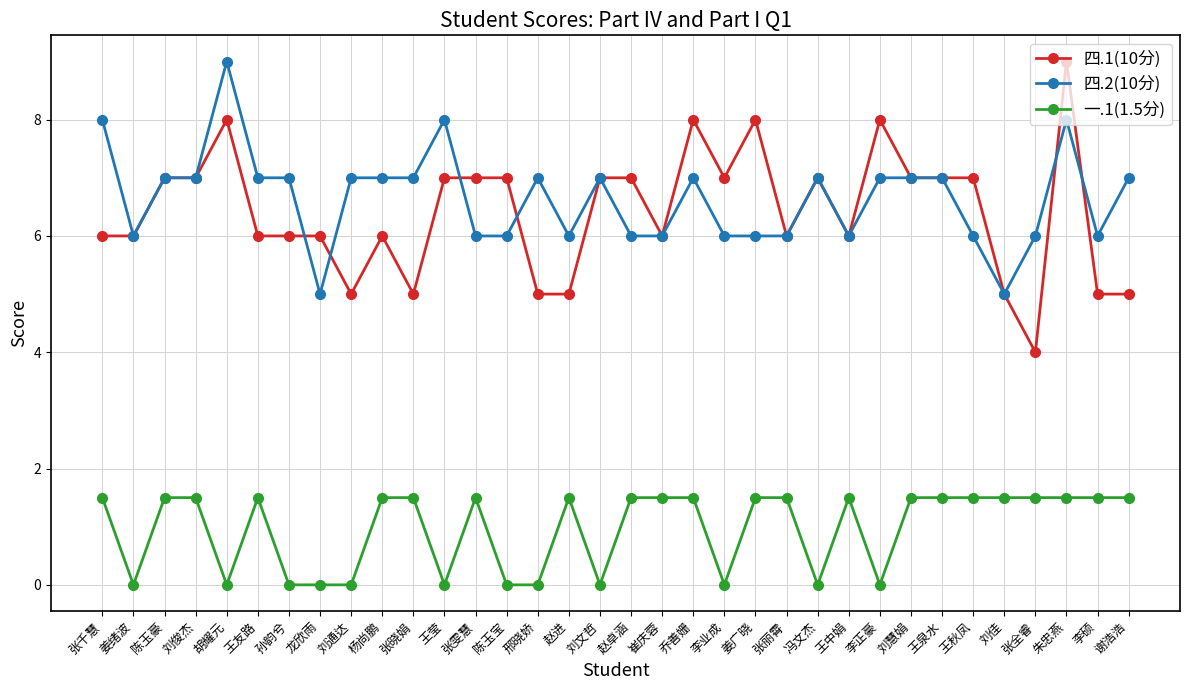

What is the difference between the 一.1(1.5分) values at 李业成 and 姜广晓?

1.5